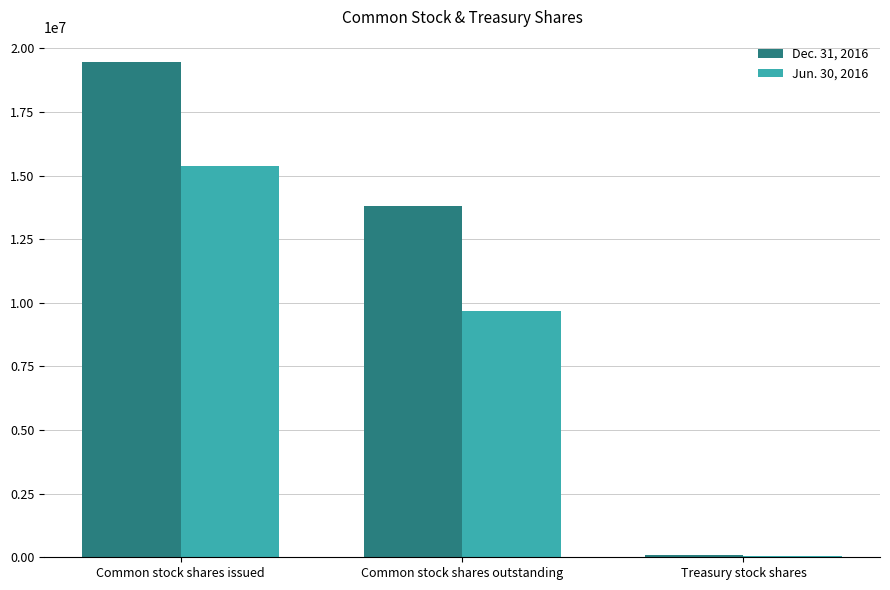

Count the Jun. 30, 2016 values in the range 67271 to 15370825.

3